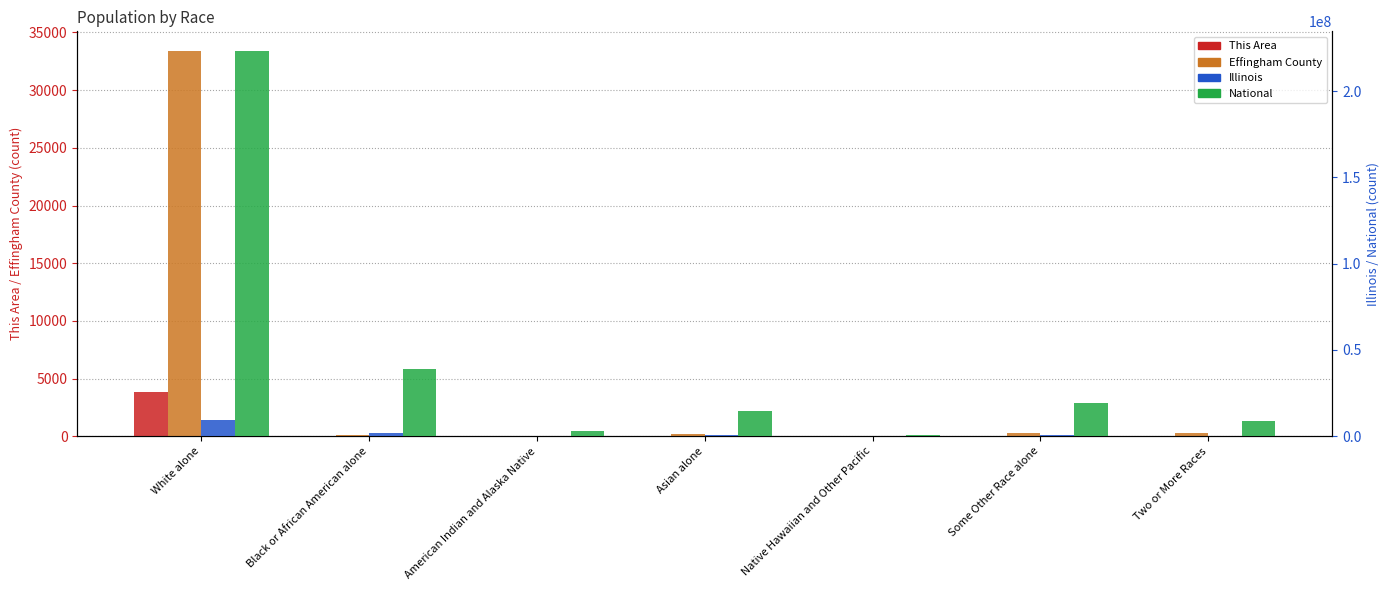

Which category has the lowest value across all series?

Native Hawaiian and Other Pacific